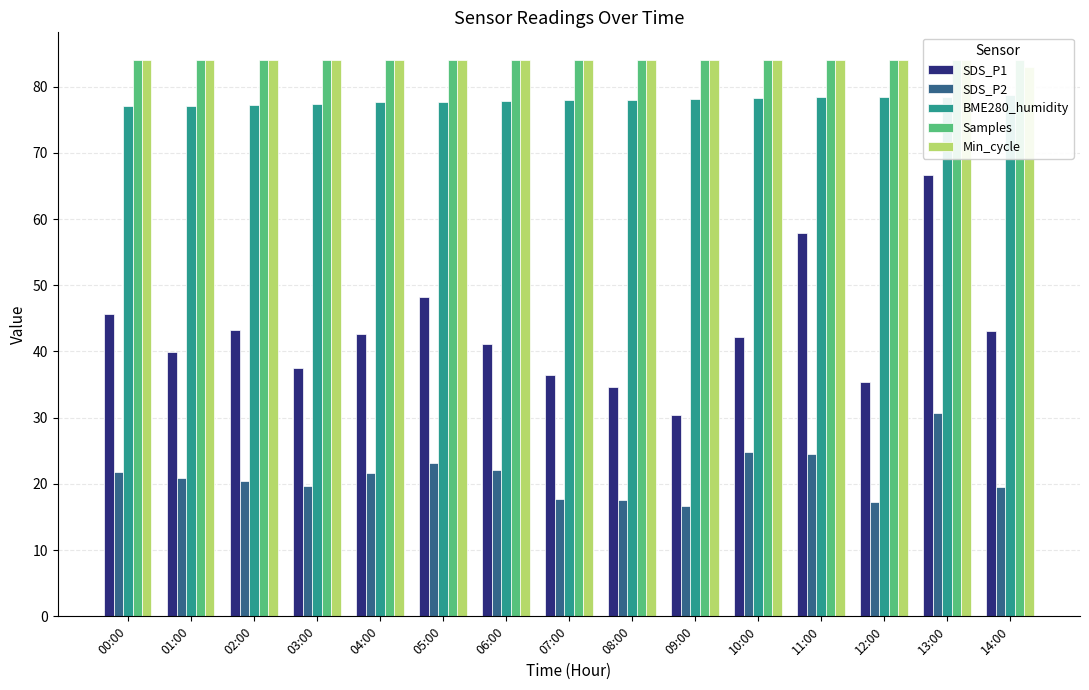

Reading right to left, list all the values displayed in this chart.

SDS_P1: 43.1	66.7	35.4	57.9	42.1	30.4	34.6	36.4	41.1	48.2	42.7	37.5	43.3	39.9	45.7
SDS_P2: 19.5	30.7	17.3	24.5	24.8	16.7	17.5	17.7	22.1	23.1	21.6	19.7	20.4	20.9	21.9
BME280_humidity: 78.7	78.5	78.5	78.4	78.3	78.1	78.0	78.0	77.8	77.8	77.7	77.5	77.3	77.1	77.0
Samples: 84.0	84.0	84.0	84.0	84.0	84.0	84.0	84.0	84.0	84.0	84.0	84.0	84.0	84.0	84.0
Min_cycle: 83.0	84.0	84.0	84.0	84.0	84.0	84.0	84.0	84.0	84.0	84.0	84.0	84.0	84.0	84.0